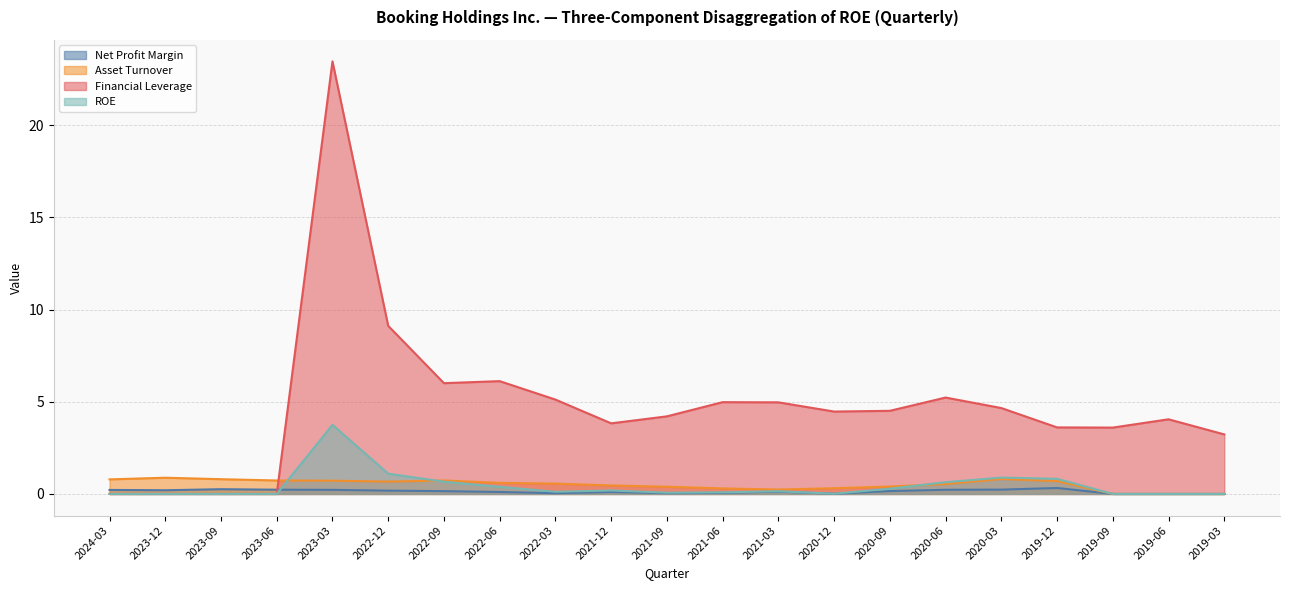

True or false: Financial Leverage has a value of 5.0 at 2021-06.

True